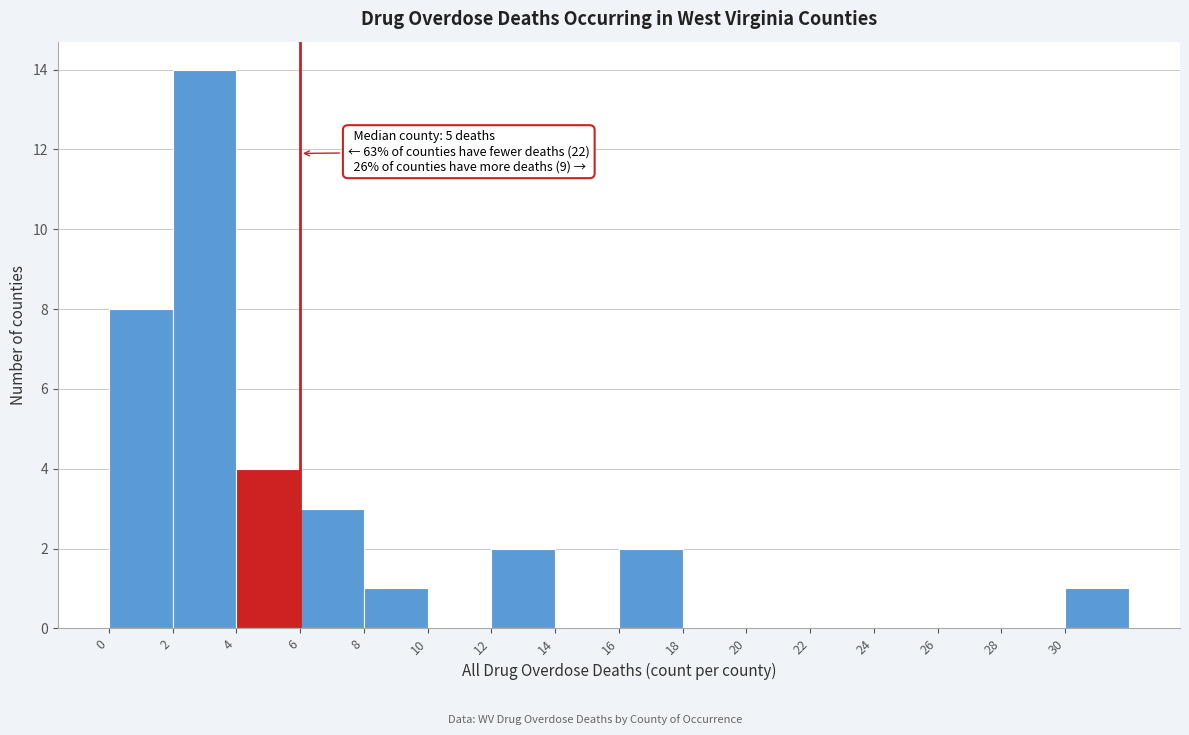

Which range on the x-axis has the tallest bar?

2 to 4